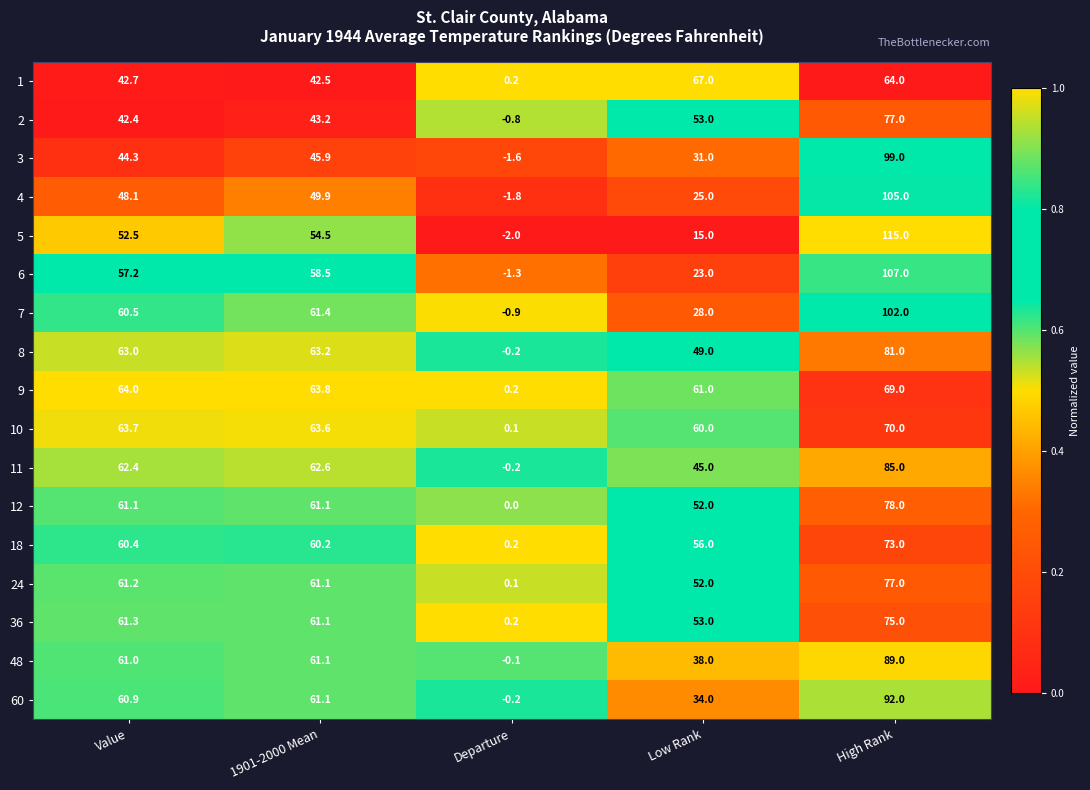

Which series has the largest range (max minus min)?

5